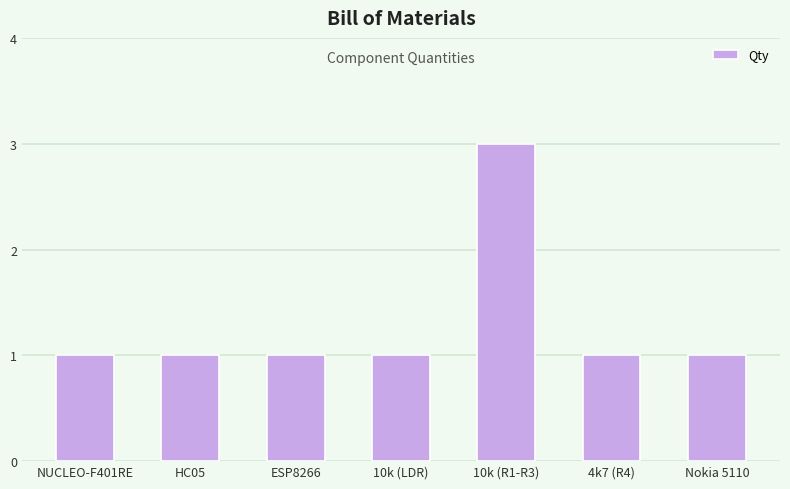

How many distinct data groups are displayed?

1